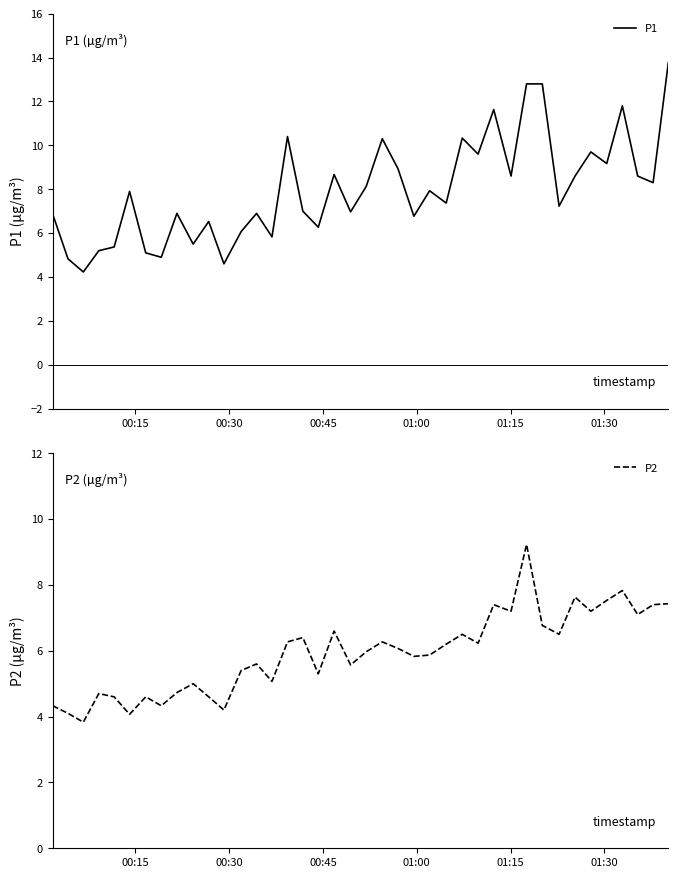

Which series has the widest spread of values?

P1